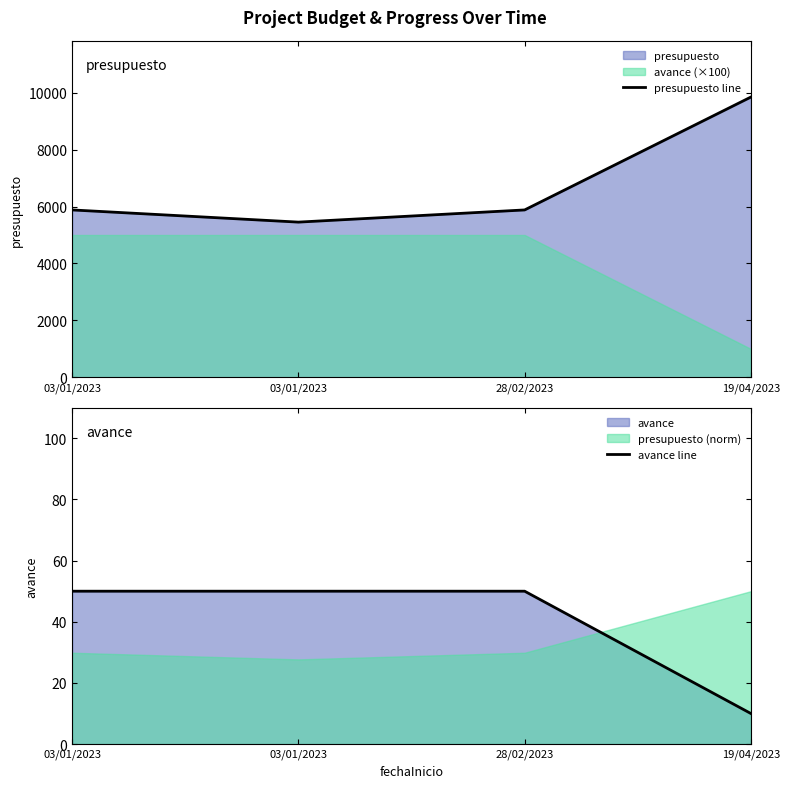

The presupuesto line series shows 5880.0 at 28/02/2023. True or false?

True